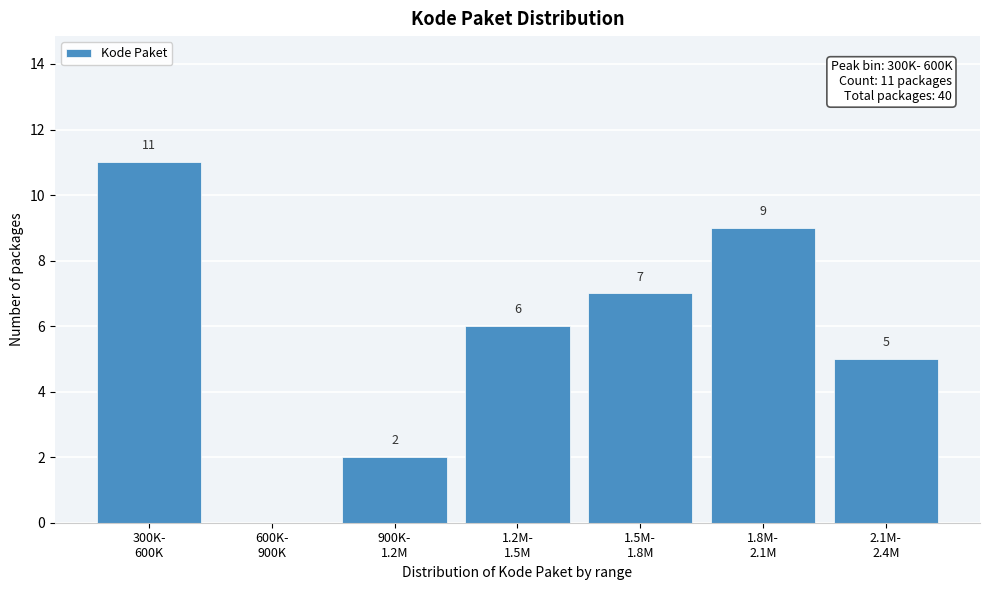

What is the sum of all values?

40